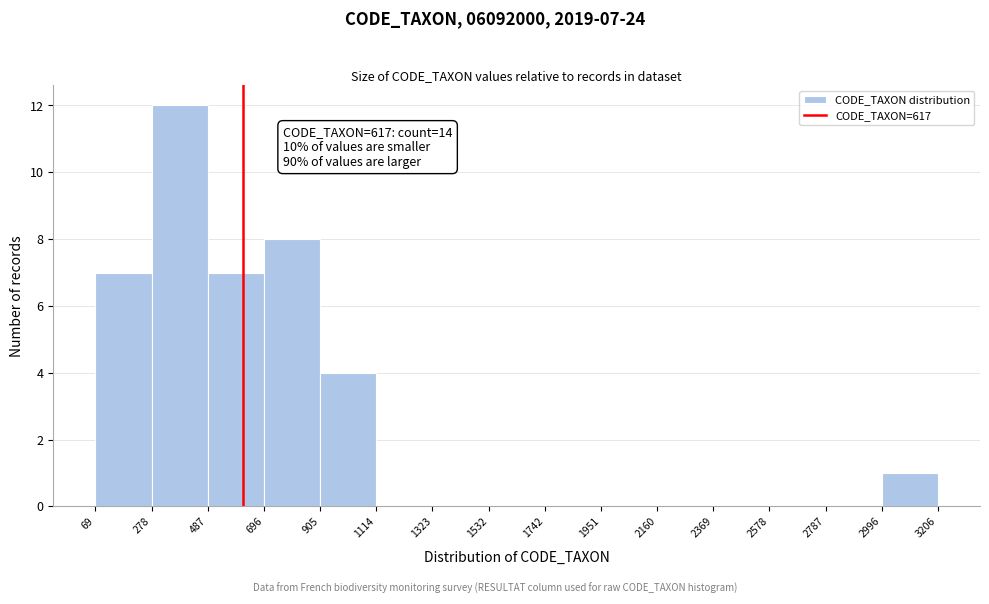

Which range on the x-axis has the tallest bar?

278 to 487